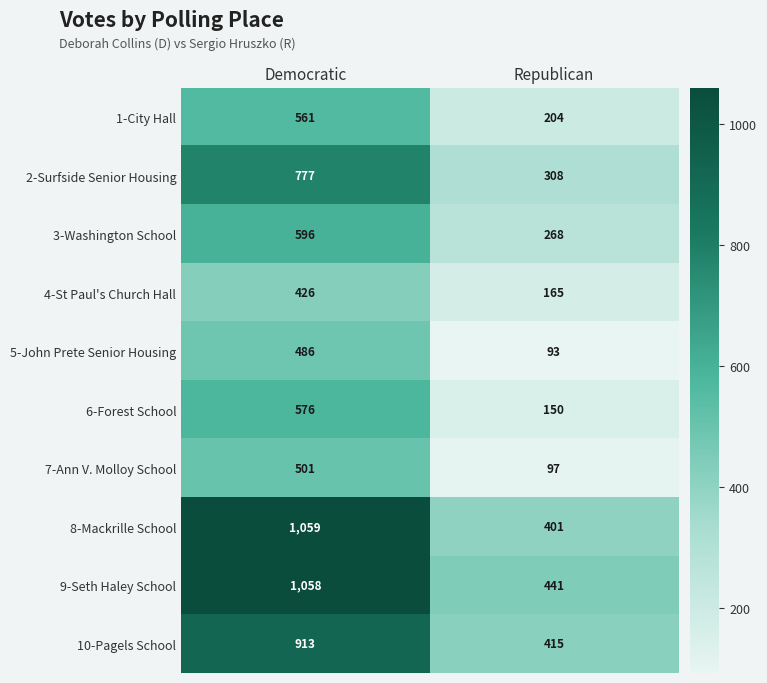

True or false: 3-Washington School has a value of 450 at Republican.

False